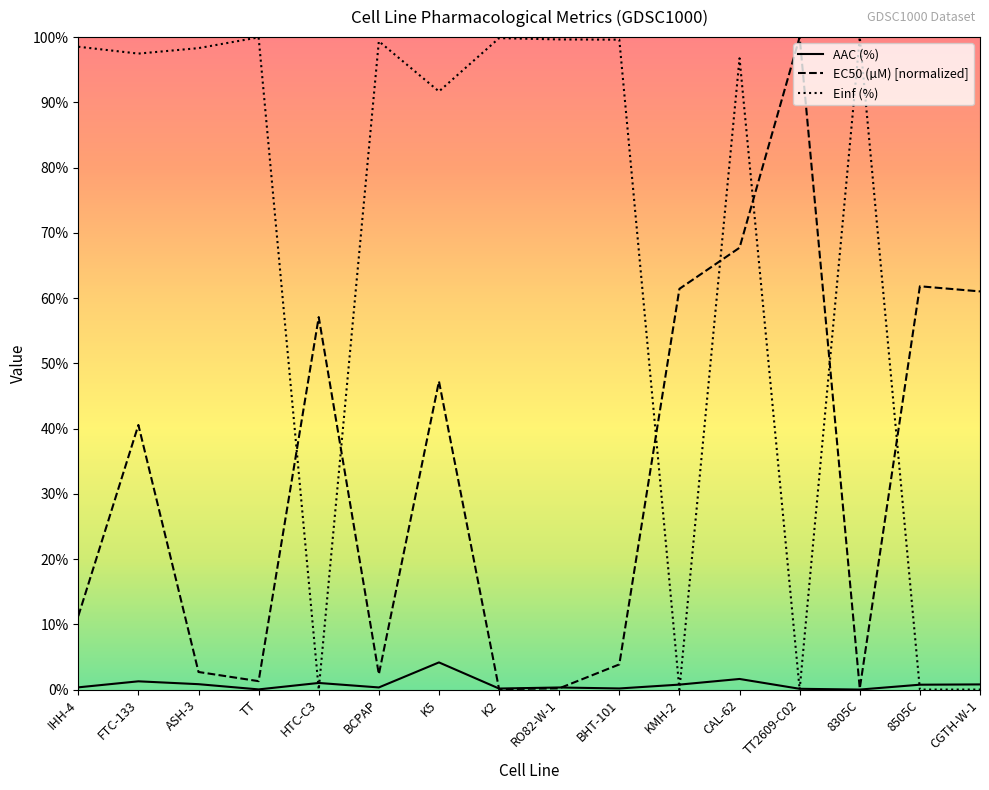

At which category is the sum across all series the highest?

CAL-62